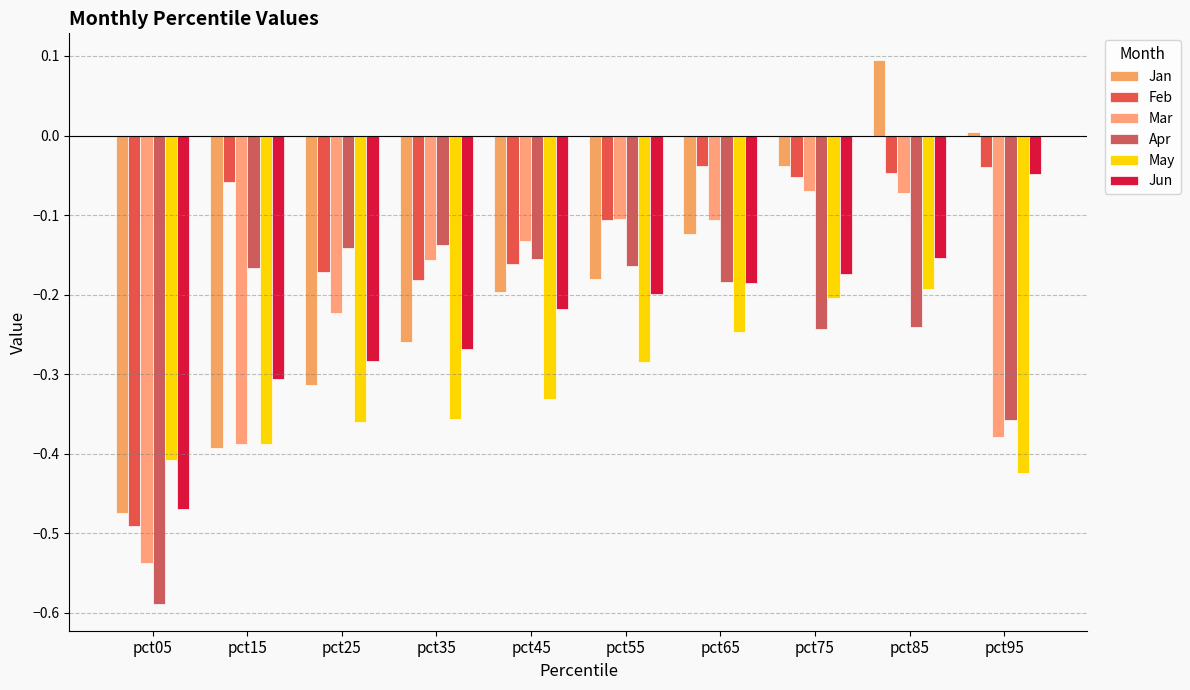

Reading left to right, extract all data points from this chart.

Jan: -0.5	-0.4	-0.3	-0.3	-0.2	-0.2	-0.1	-0.0	0.1	0.0
Feb: -0.5	-0.1	-0.2	-0.2	-0.2	-0.1	-0.0	-0.1	-0.0	-0.0
Mar: -0.5	-0.4	-0.2	-0.2	-0.1	-0.1	-0.1	-0.1	-0.1	-0.4
Apr: -0.6	-0.2	-0.1	-0.1	-0.2	-0.2	-0.2	-0.2	-0.2	-0.4
May: -0.4	-0.4	-0.4	-0.4	-0.3	-0.3	-0.2	-0.2	-0.2	-0.4
Jun: -0.5	-0.3	-0.3	-0.3	-0.2	-0.2	-0.2	-0.2	-0.2	-0.0